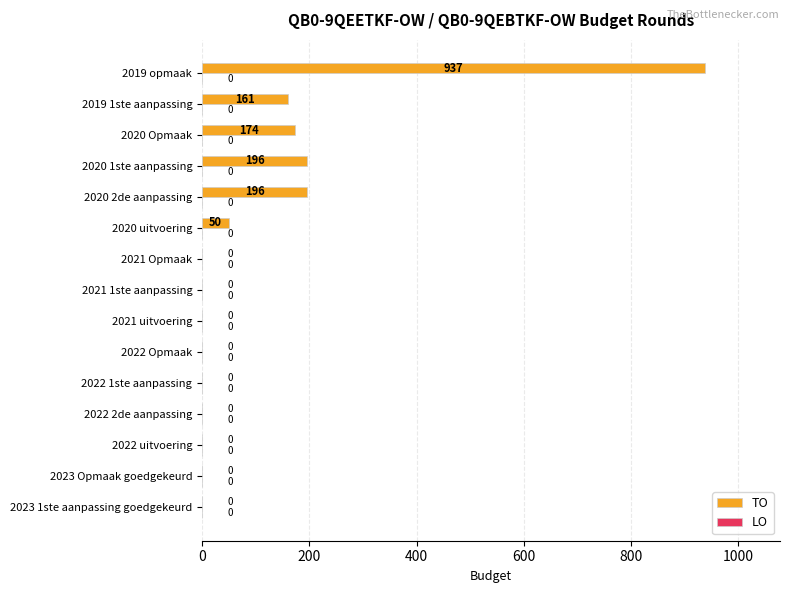

What is the sum of the values at 2020 Opmaak and 2022 2de aanpassing?

174